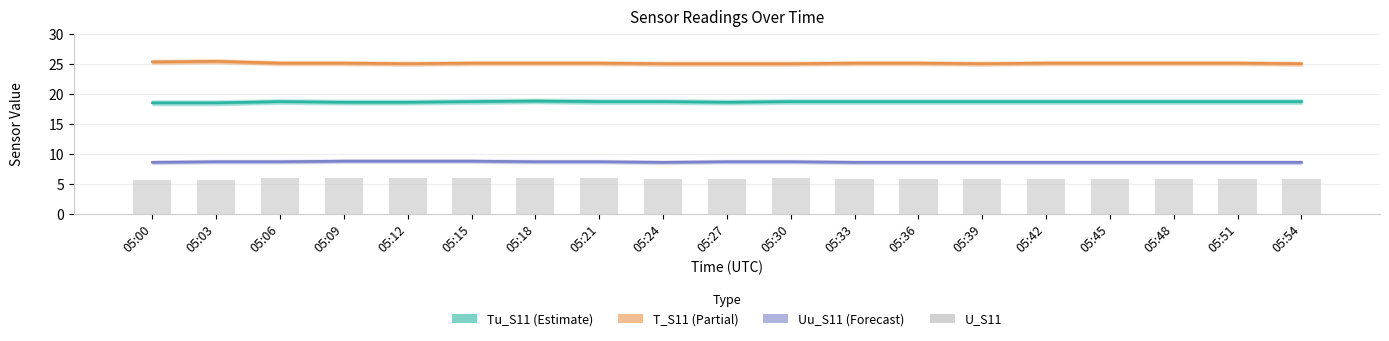

Which series has the largest total across all categories?

T_S11